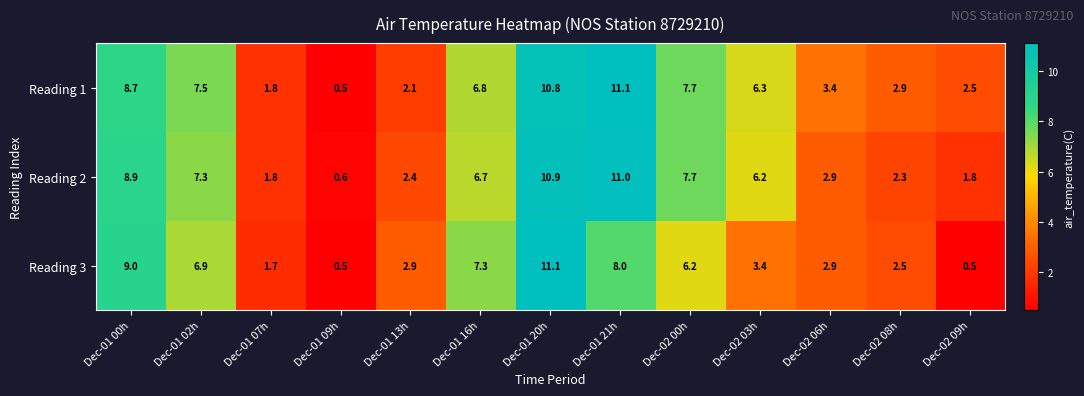

What value does the Reading 1 series have at Dec-02 08h?

2.9